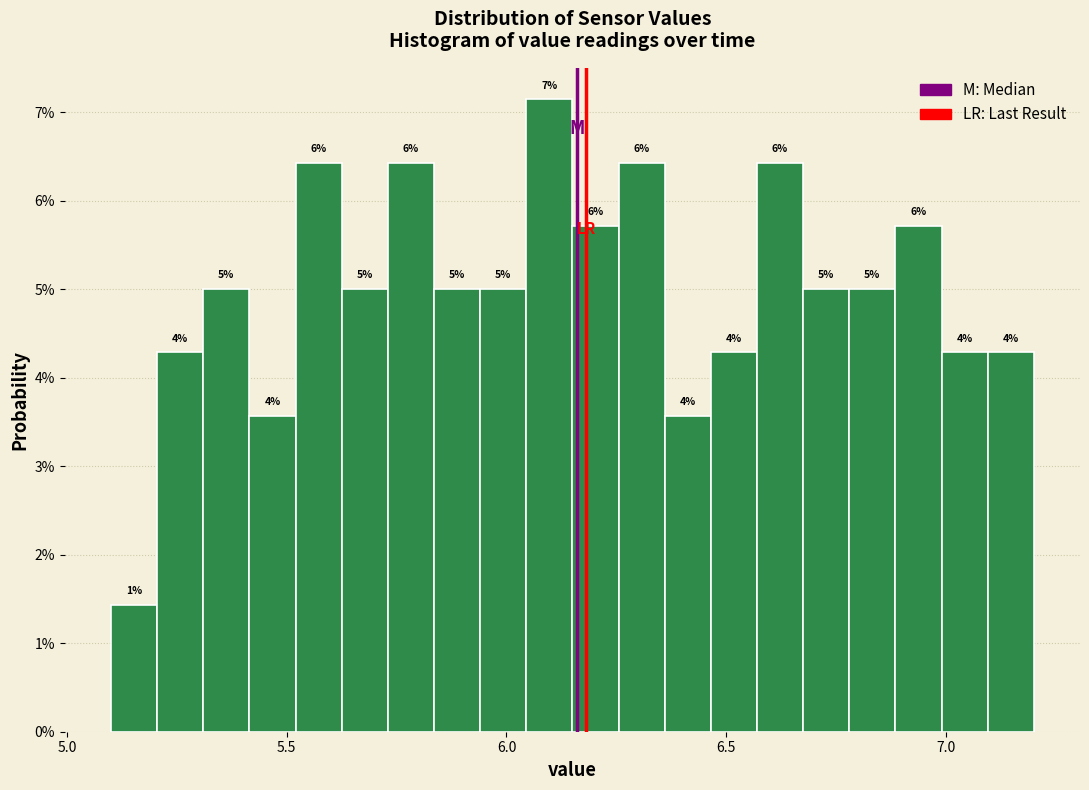

Read against the x-axis, roughly where is the centre of the tallest bar?

6.10